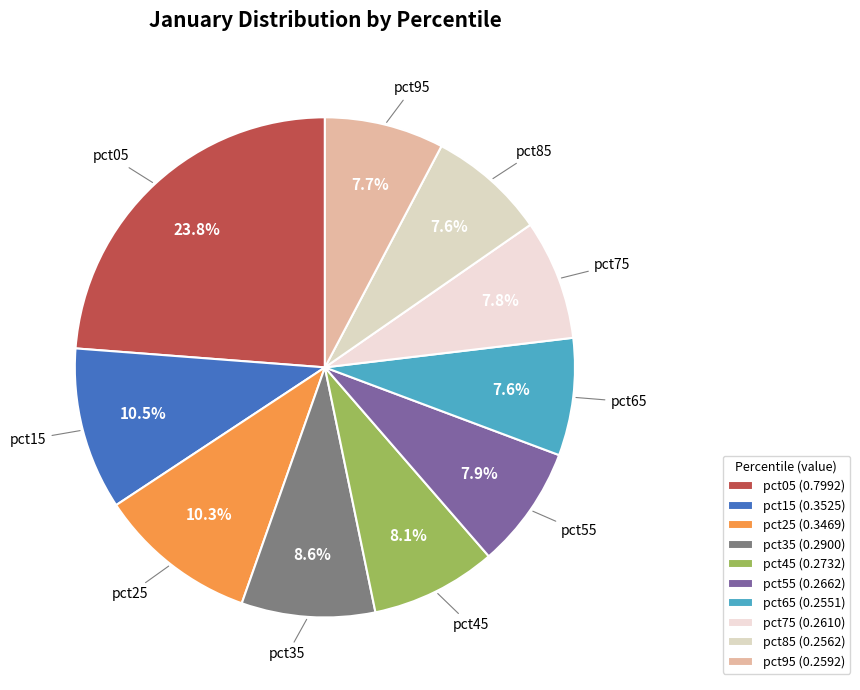

Does pct65 account for over 50% of the chart?

No